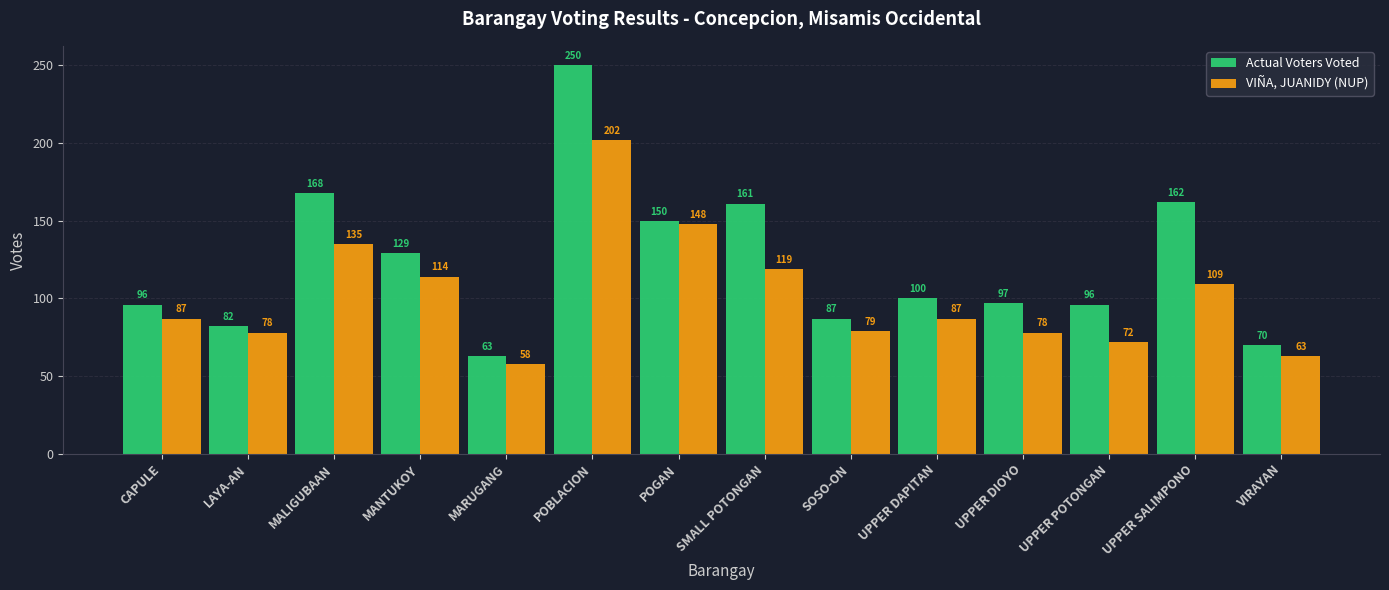

Which series changed the most between SOSO-ON and UPPER POTONGAN?

Actual Voters Voted